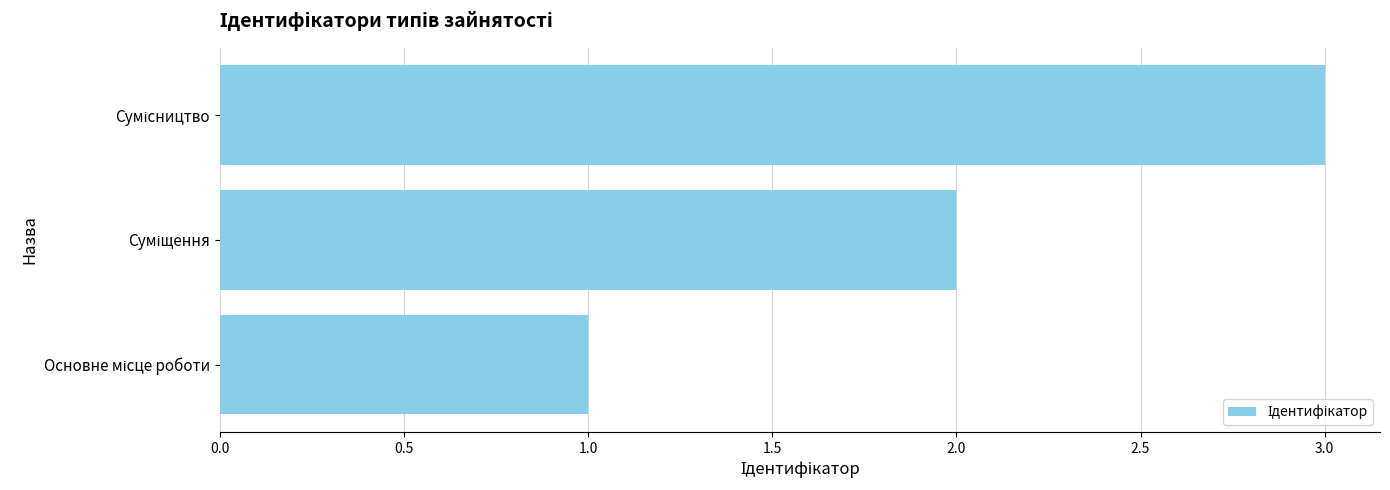

How many values are below 2?

1